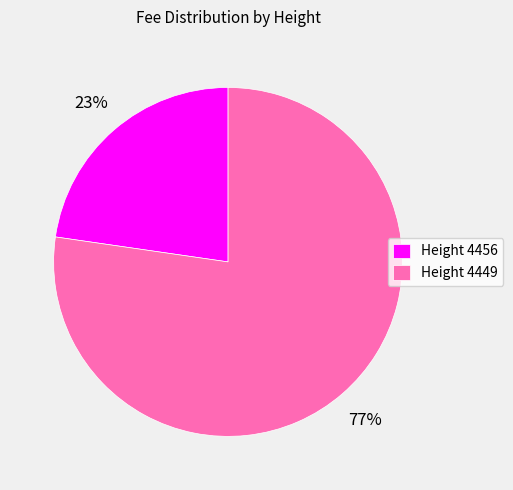

To the nearest percent, what percentage of the pie is Height 4449?

77%